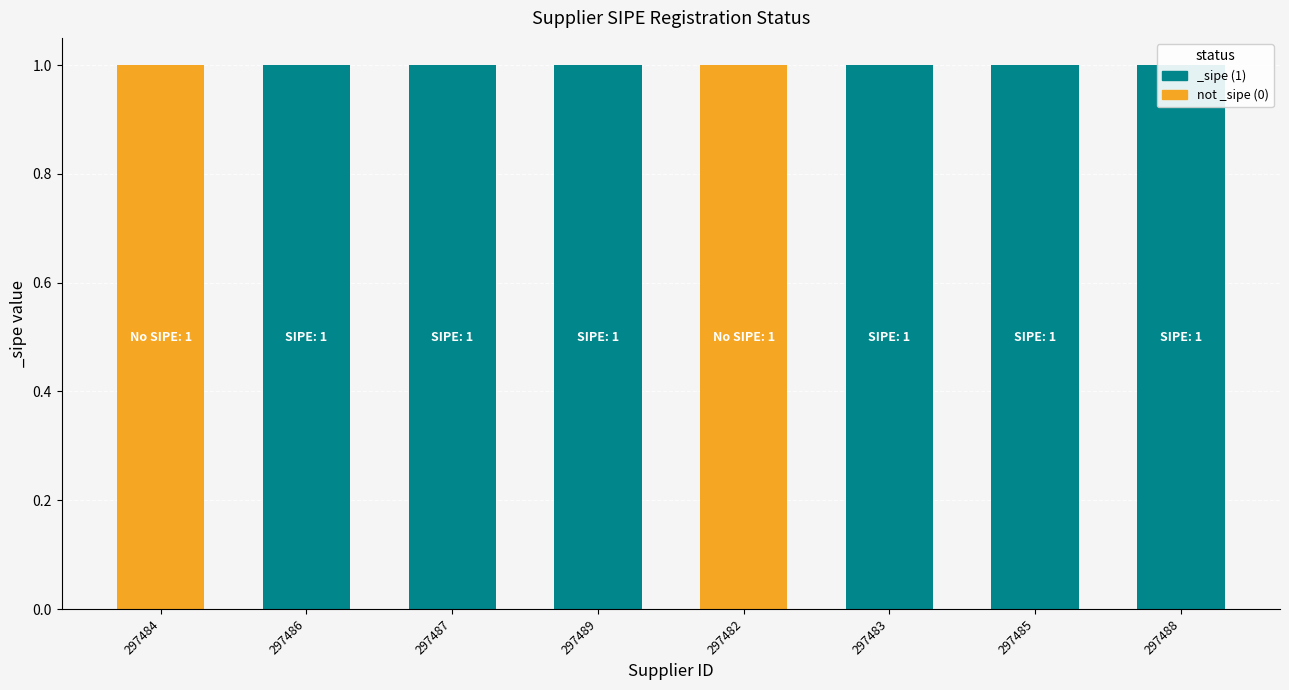

Which has a higher value, 297487 or 297483?

297487